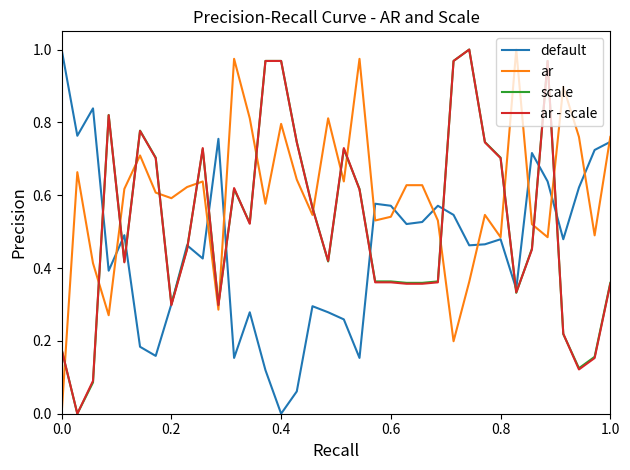

True or false: default has more than 0 points higher than both neighbors.

True